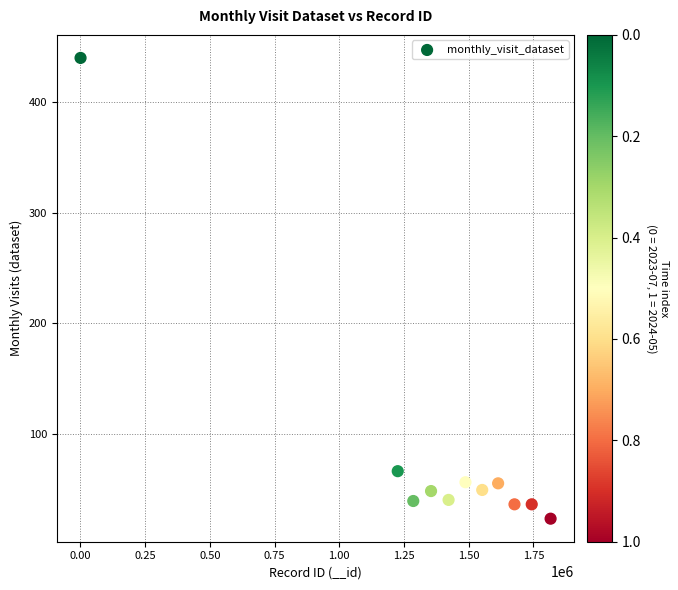

What is the range of X values (max minus min)?

1815505